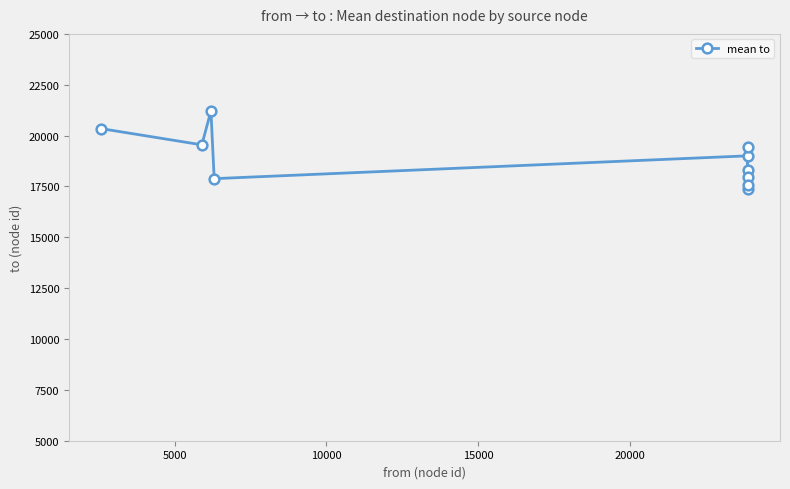

How many lines are shown in the chart?

1